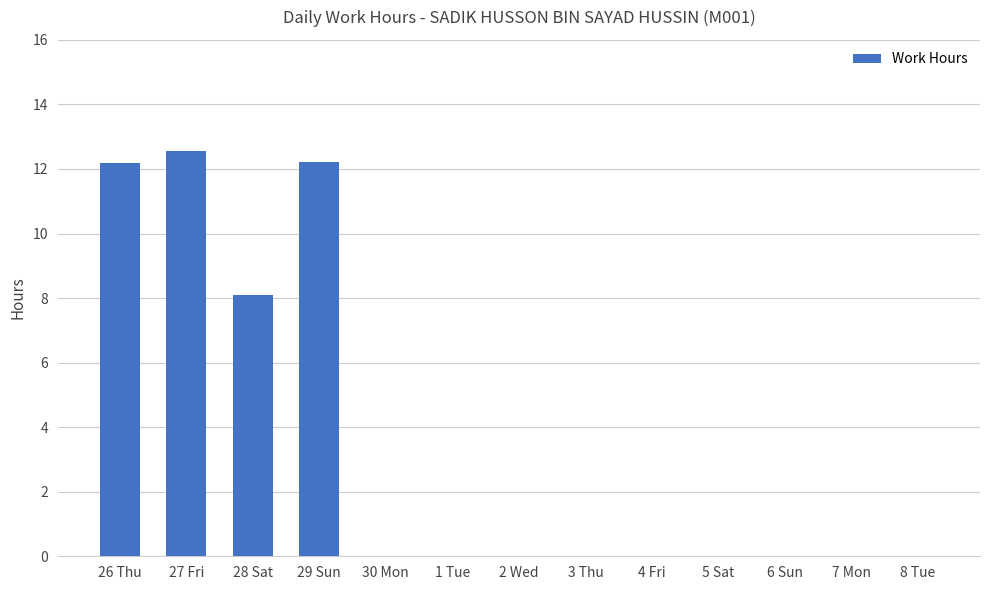

What is the sum of all values?

45.1